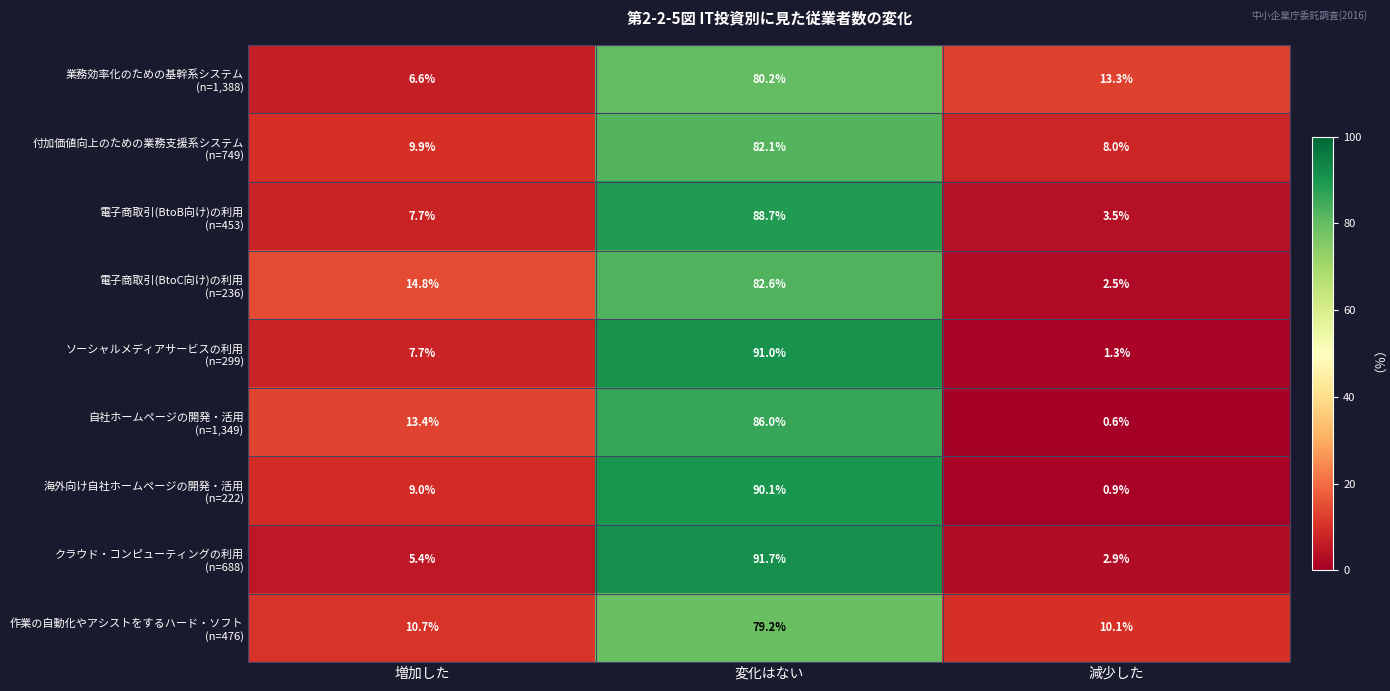

What is the greatest value displayed?

91.7